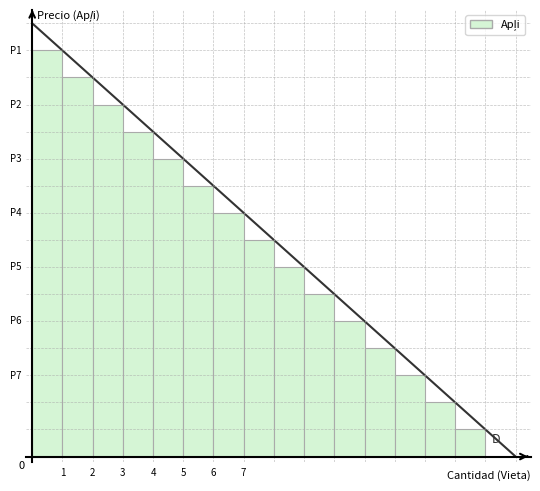

List the labels in order of value, largest first.

0, 1, 2, 3, 4, 5, 6, 7, 8, 9, 10, 11, 12, 13, 14, 15, 16